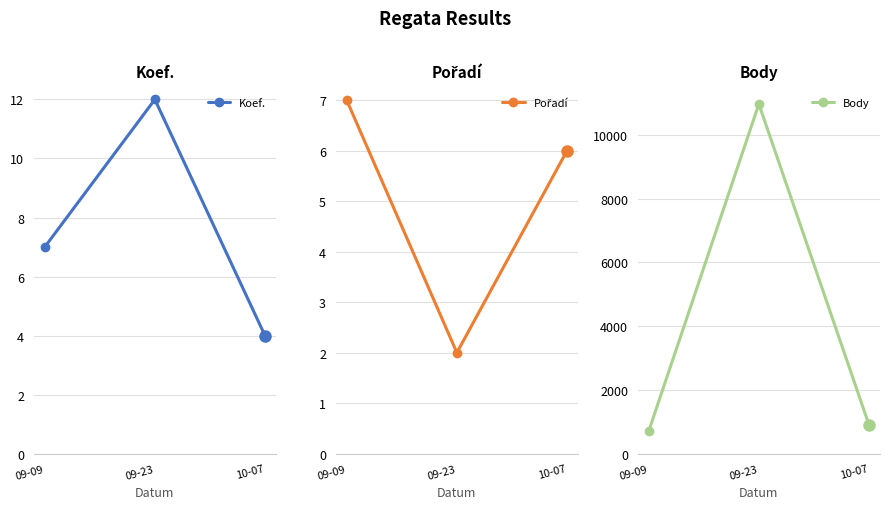

True or false: Body has a value of 904 at 10-07.

True